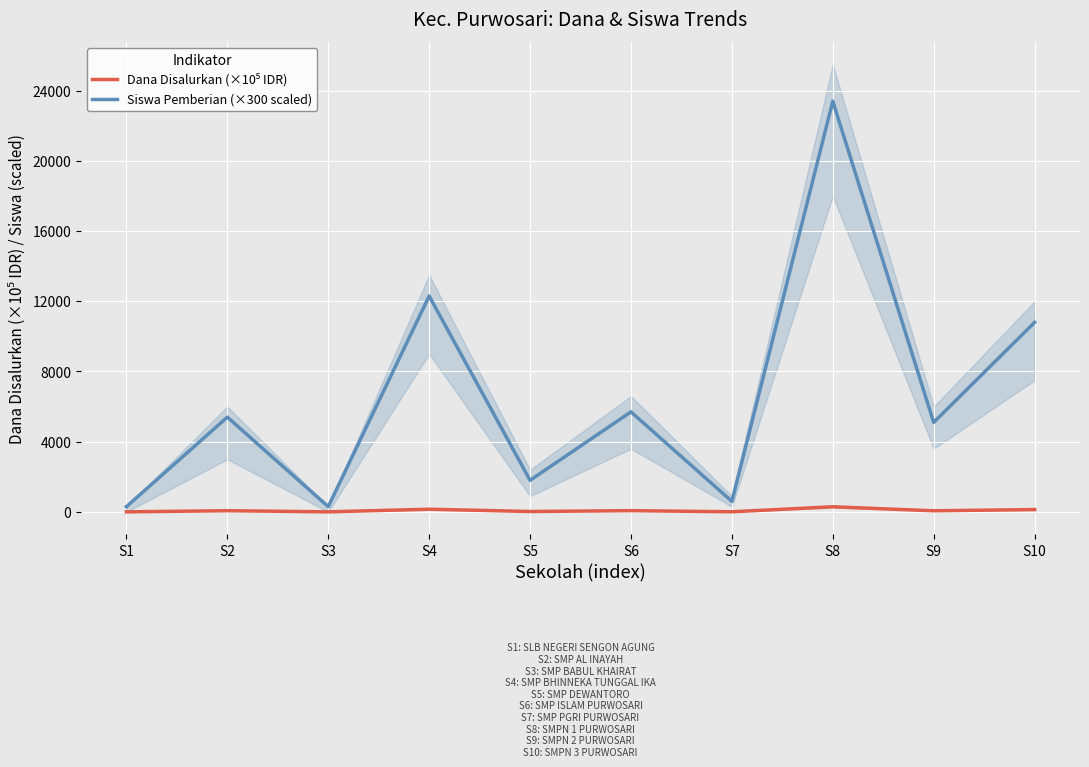

True or false: Dana Disalurkan (×10⁵ IDR) has a value of 6.0 at S3.

False